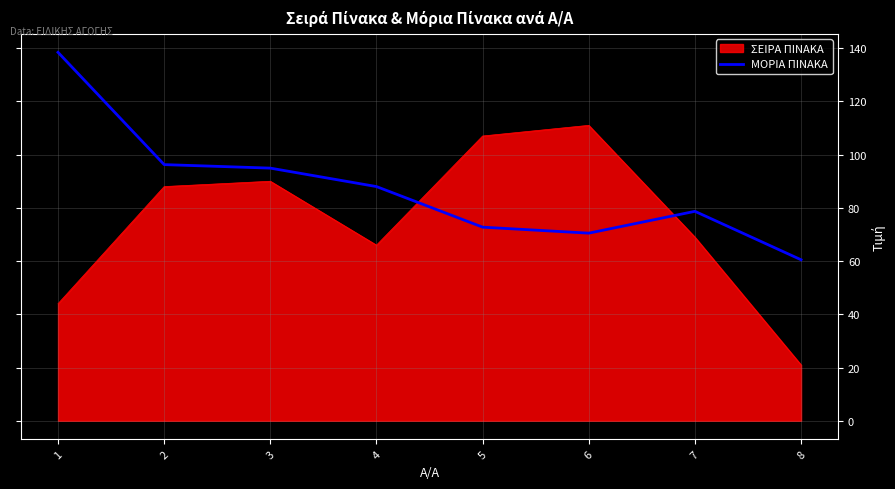

Which series has the largest range (max minus min)?

ΣΕΙΡΑ ΠΙΝΑΚΑ